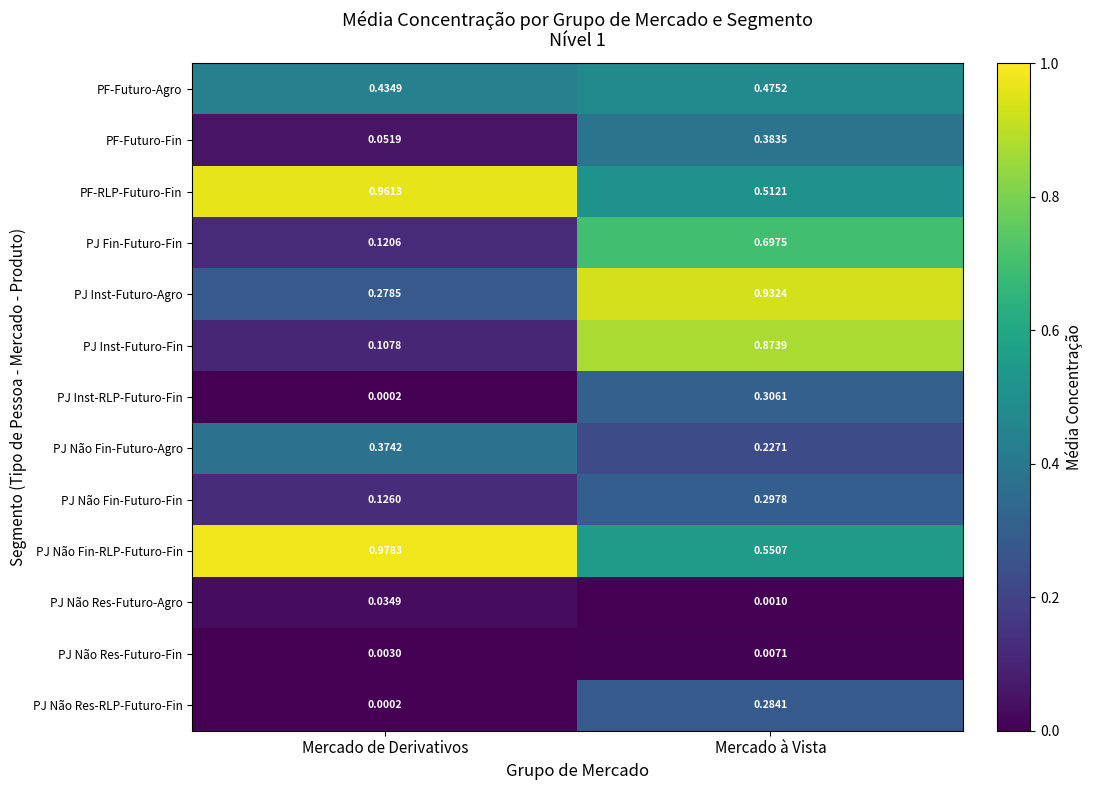

Which series has the largest total across all categories?

PJ Não Fin-RLP-Futuro-Fin